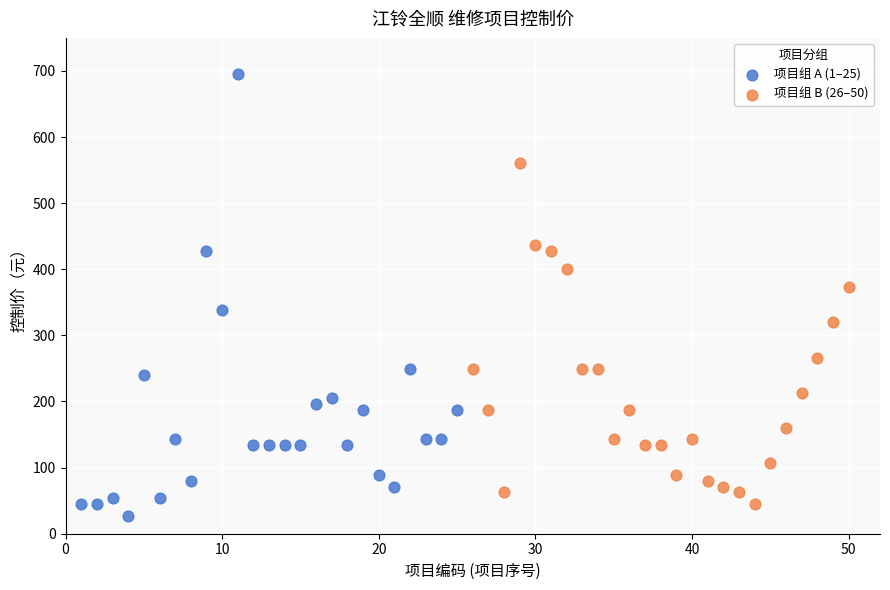

Which series has the widest spread of Y values?

项目组 A (1–25)